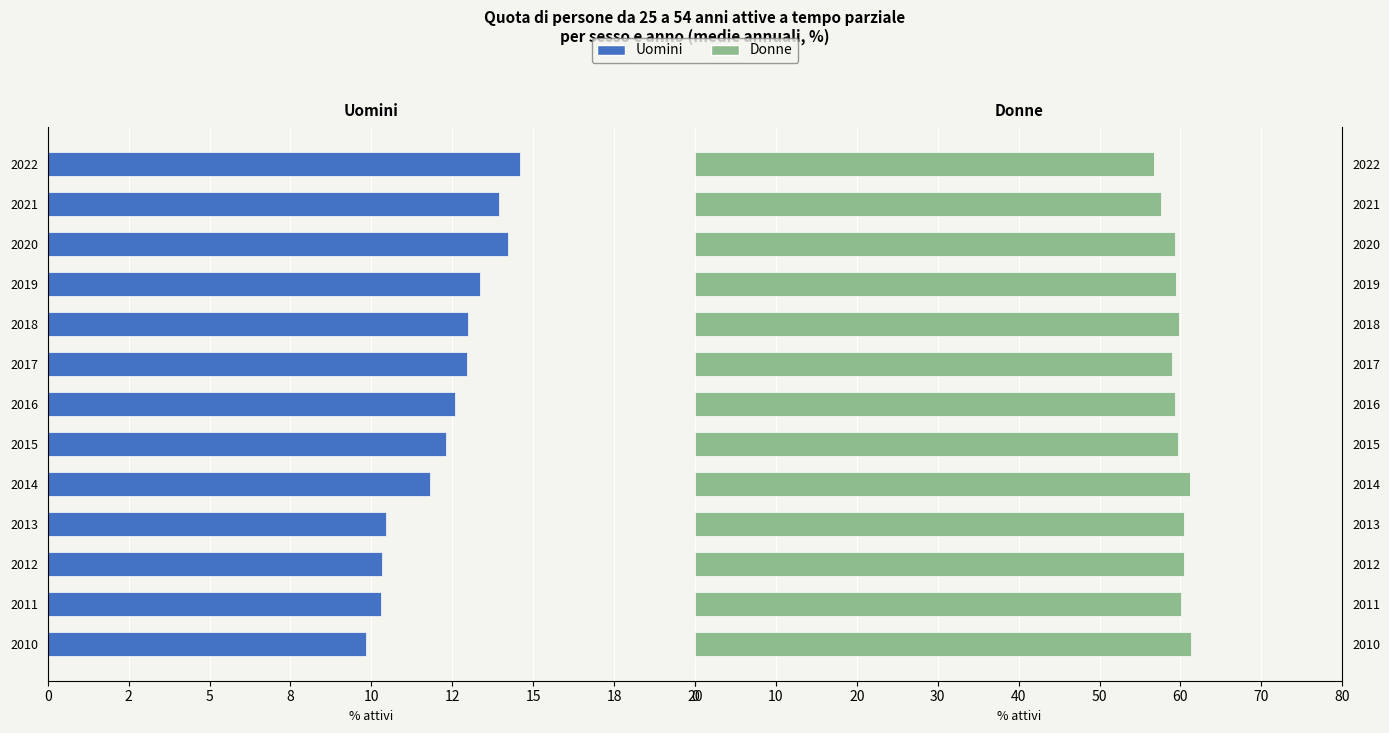

Read the Donne value at 2014.

61.2